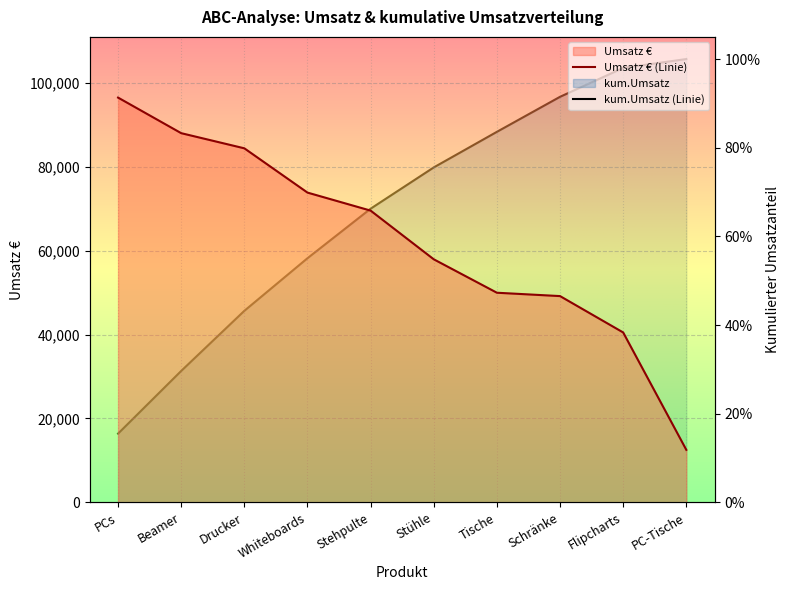

Is the value of Umsatz € (Linie) at Beamer greater than the value of kum.Umsatz (Linie) at Beamer?

Yes